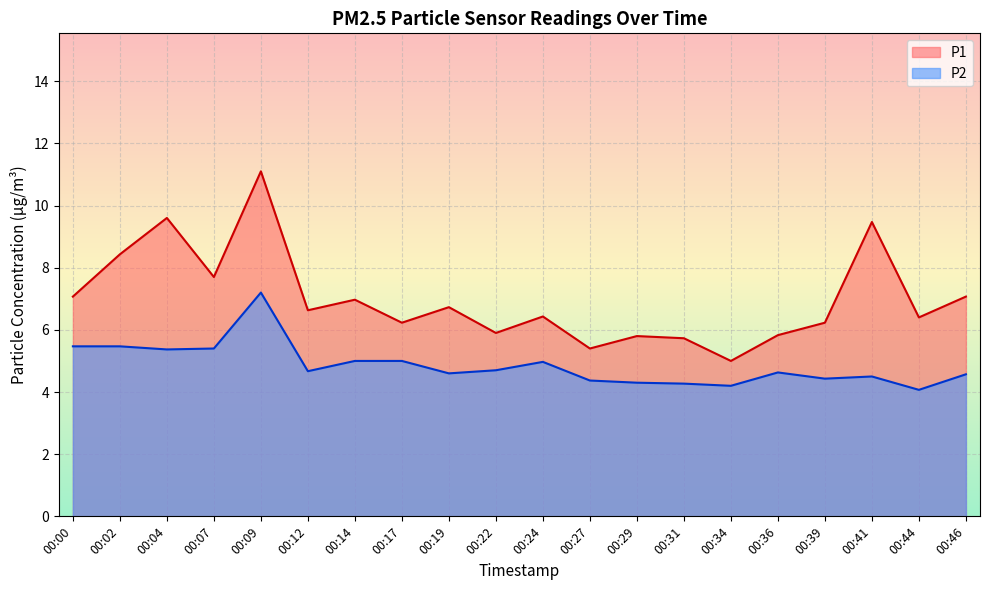

Reading left to right, transcribe all the data shown in this chart.

P1: 7.1	8.4	9.6	7.7	11.1	6.6	7.0	6.2	6.7	5.9	6.4	5.4	5.8	5.7	5.0	5.8	6.2	9.5	6.4	7.1
P2: 5.5	5.5	5.4	5.4	7.2	4.7	5.0	5.0	4.6	4.7	5.0	4.4	4.3	4.3	4.2	4.6	4.4	4.5	4.1	4.6